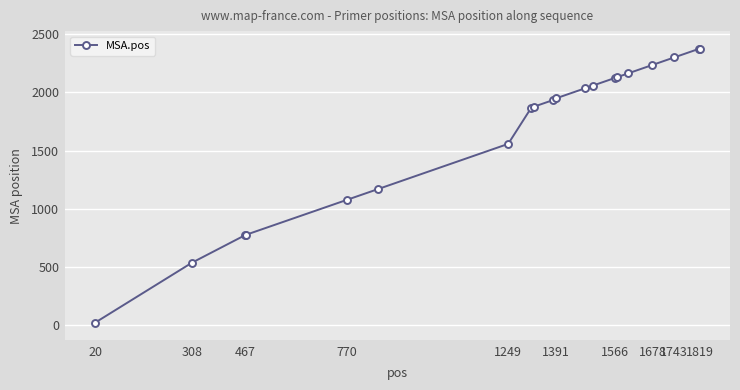

What is the average value?

1666